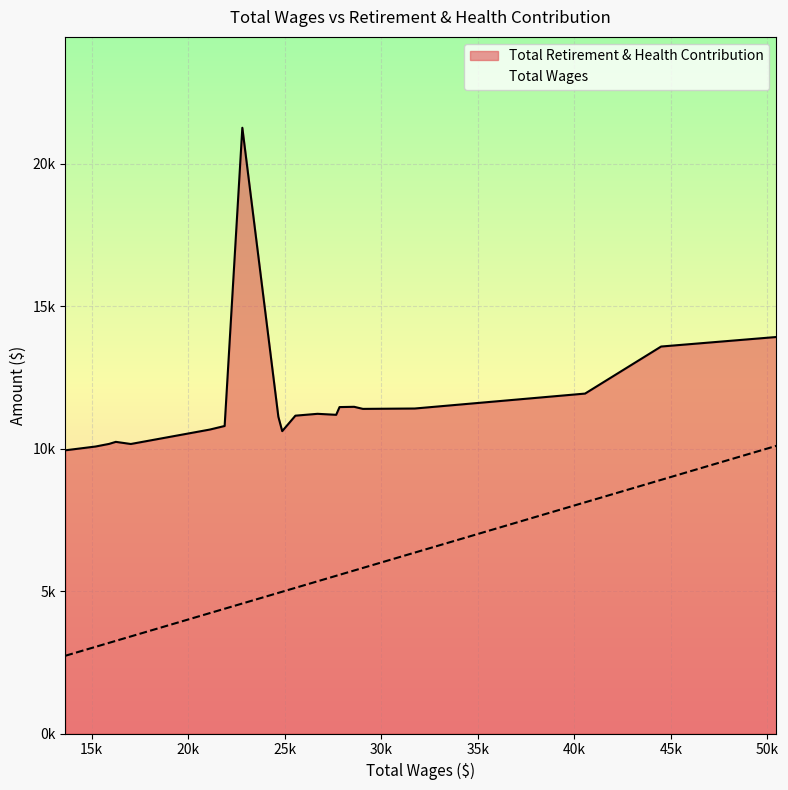

True or false: Total Wages and Total Retirement & Health Contribution cross at least once.

False